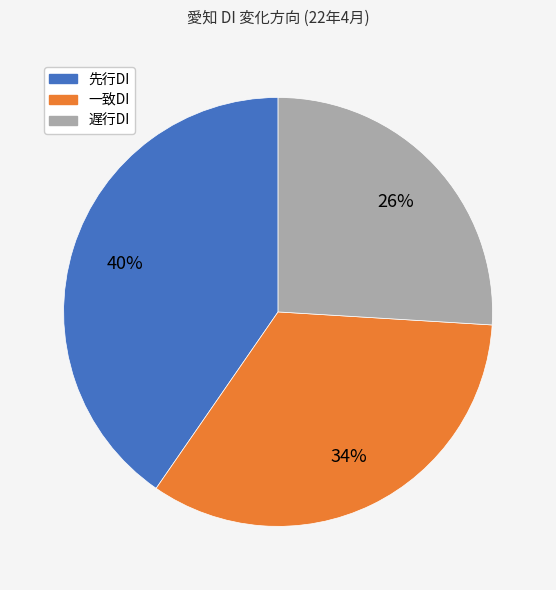

Is there a majority slice in this chart?

No